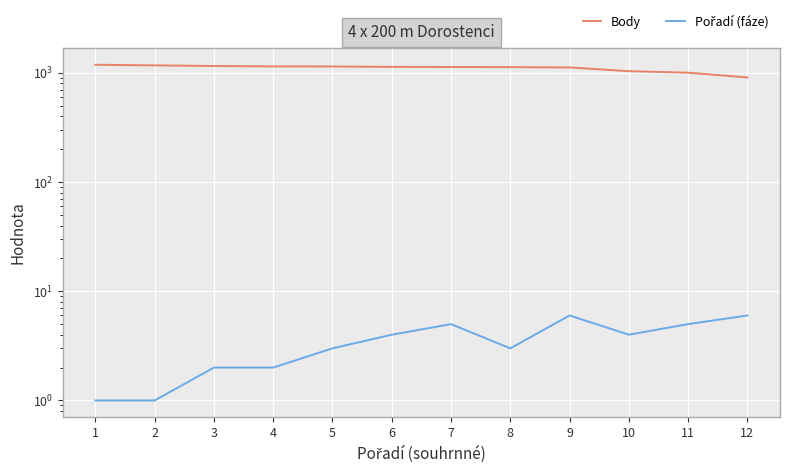

What is the value of the Body point at the 1st from the left?

1187